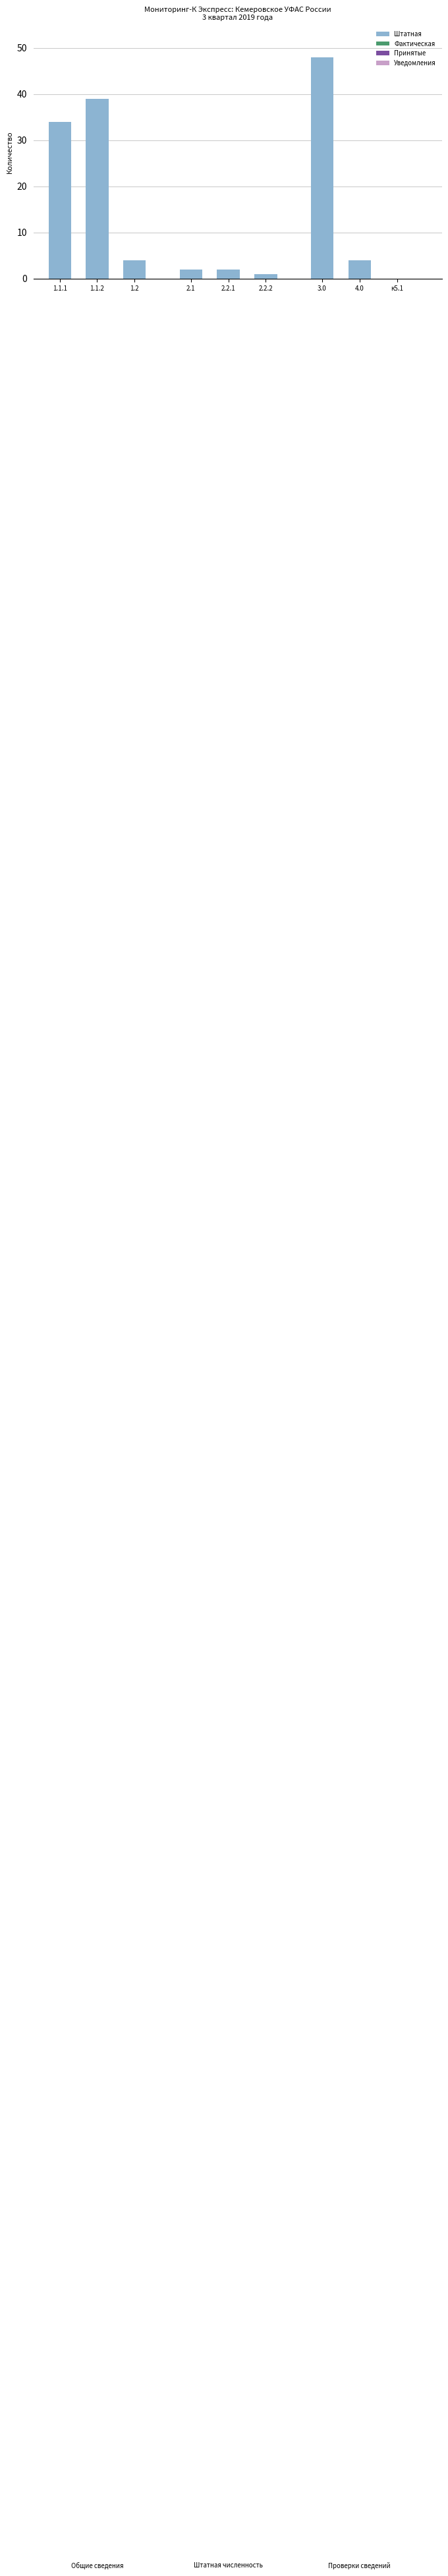

Reading right to left, list all the values displayed in this chart.

к5.1=0	4.0=4	3.0=48	2.2.2=1	2.2.1=2	2.1=2	1.2=4	1.1.2=39	1.1.1=34